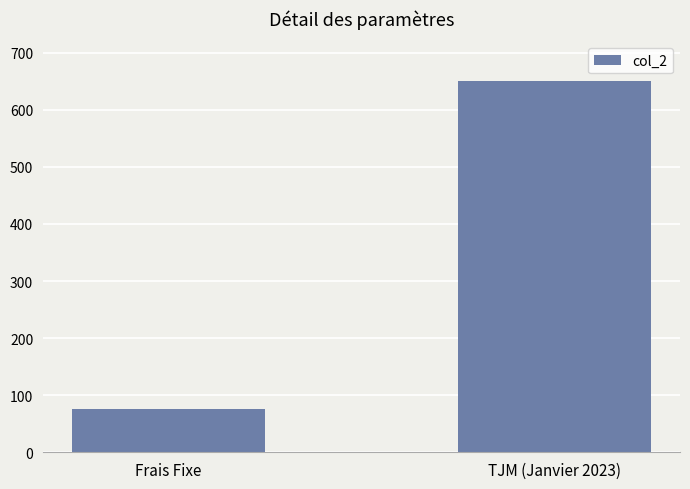

How many bars are there in total?

2